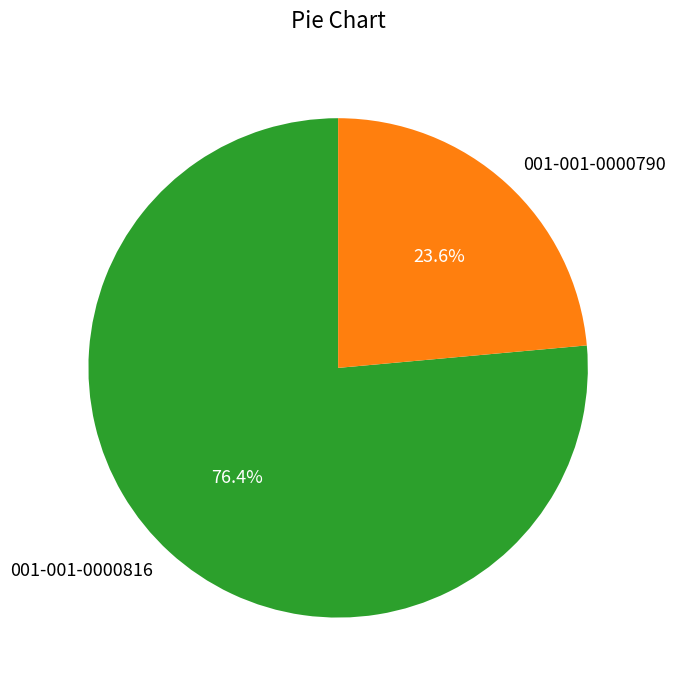

What is the ratio of the value at 001-001-0000790 to the value at 001-001-0000816?

0.3